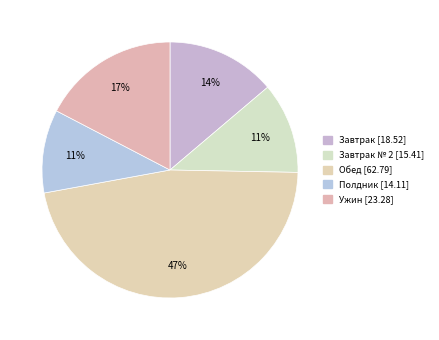

How many segments does this pie chart have?

5